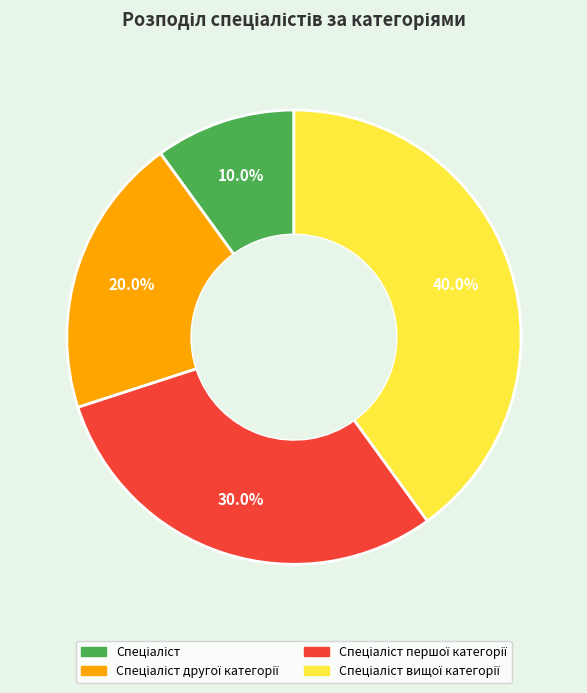

Is there a majority slice in this chart?

No